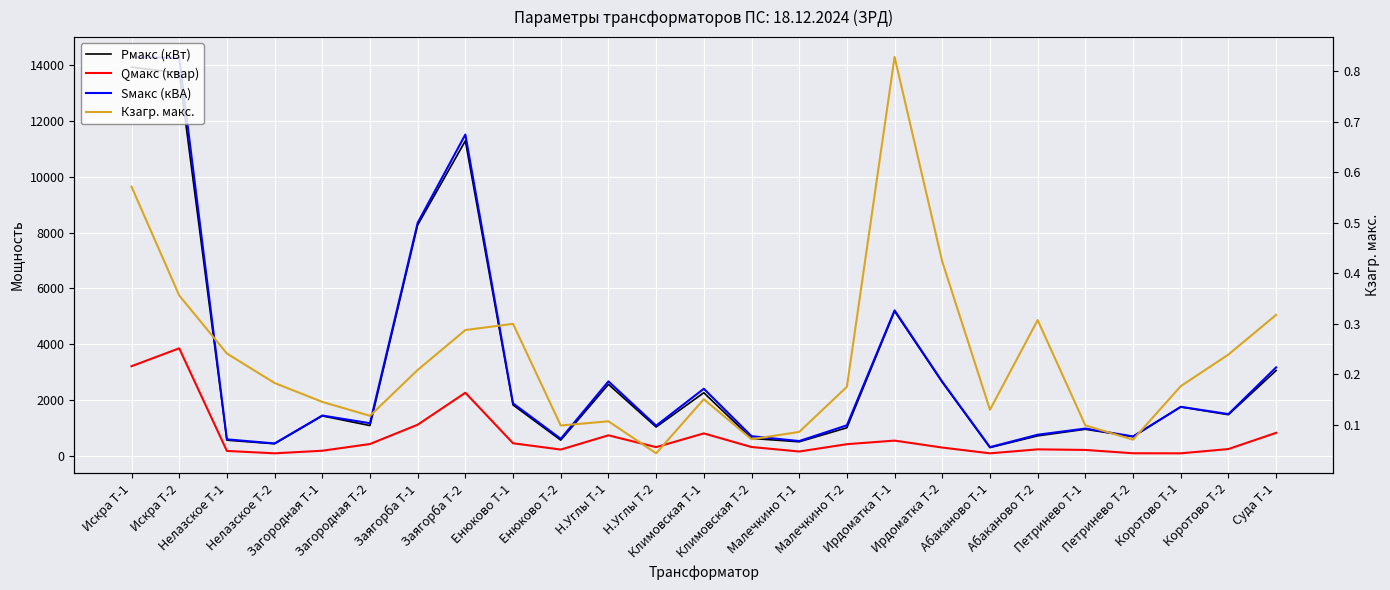

Rank the categories by Pмакс (кВт) value from lowest to highest.

Абаканово Т-1, Нелазское Т-2, Малечкино Т-1, Нелазское Т-1, Енюково Т-2, Климовская Т-2, Петринево Т-2, Абаканово Т-2, Петринево Т-1, Малечкино Т-2, Н.Углы Т-2, Загородная Т-2, Загородная Т-1, Коротово Т-2, Коротово Т-1, Енюково Т-1, Климовская Т-1, Н.Углы Т-1, Ирдоматка Т-2, Суда Т-1, Ирдоматка Т-1, Заягорба Т-1, Заягорба Т-2, Искра Т-2, Искра Т-1